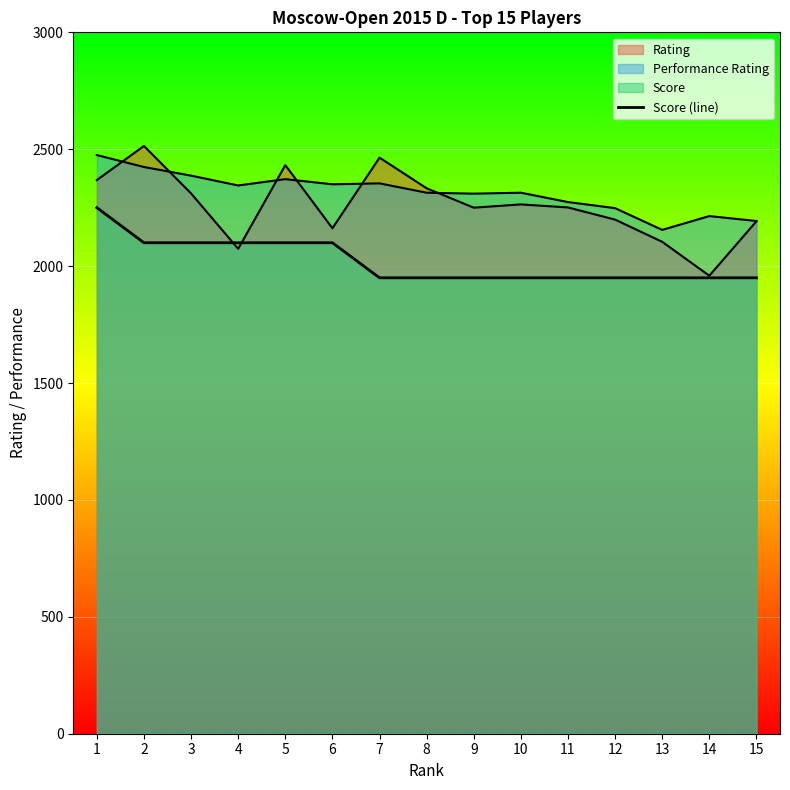

What is the average value?

2020